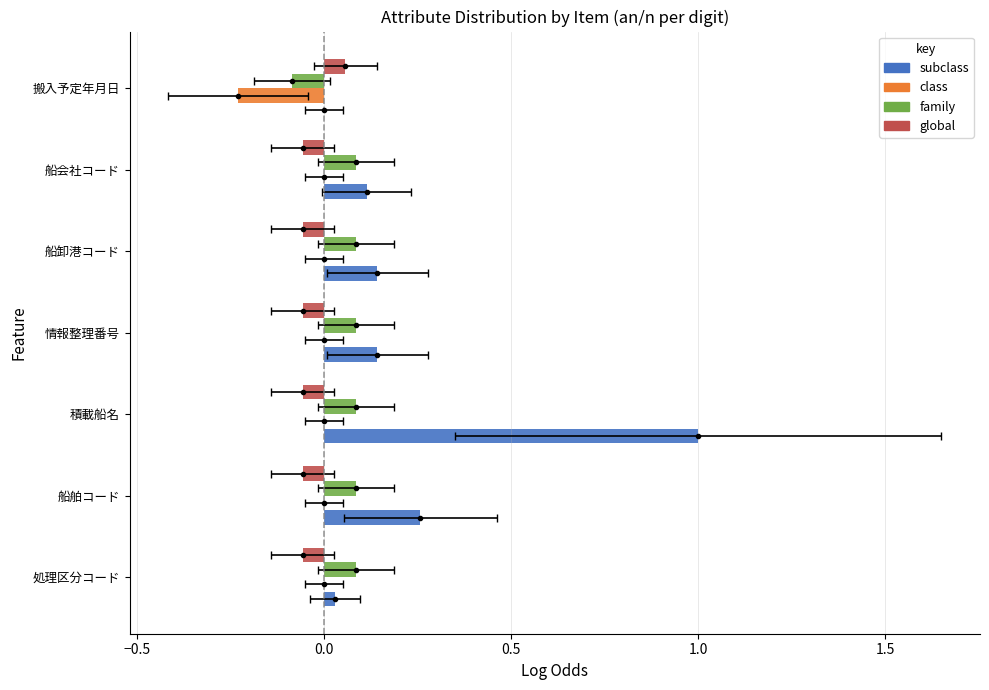

How many values in the subclass series exceed 0?

6